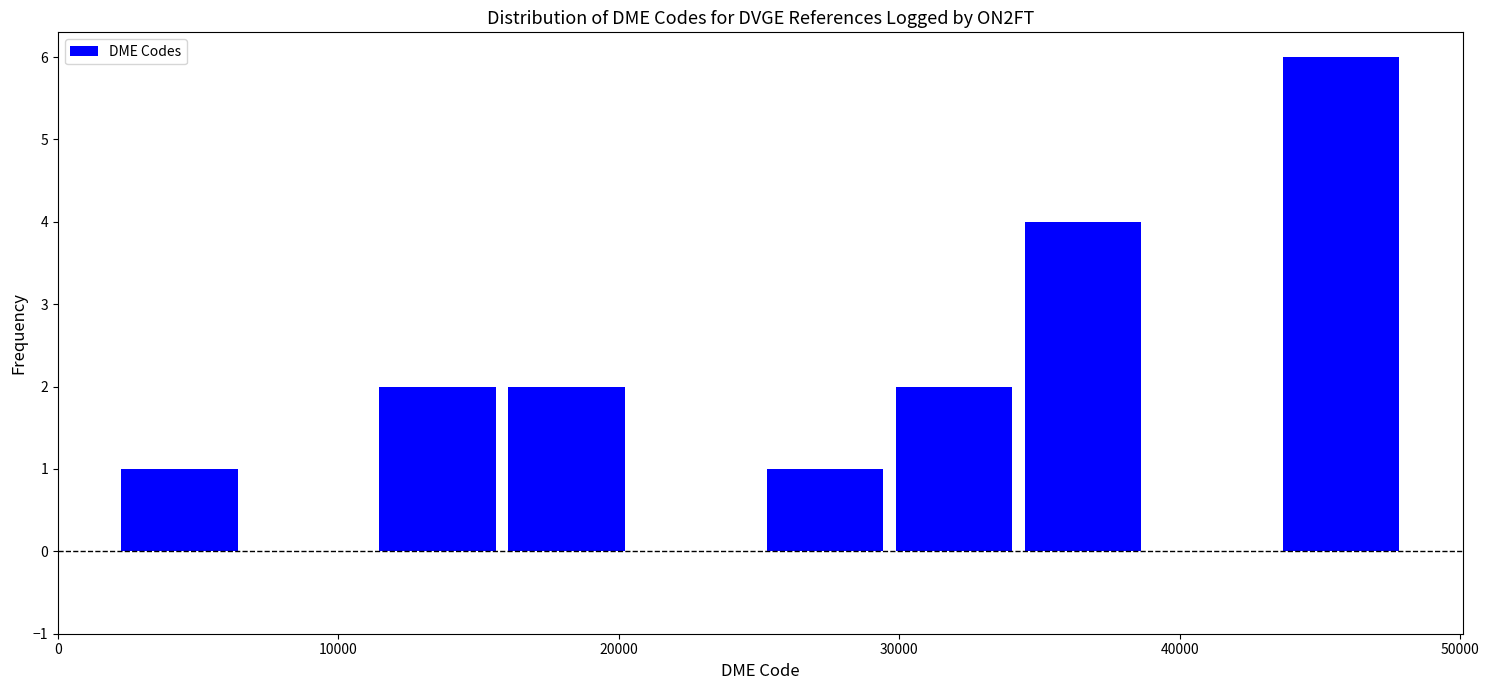

Over which range of the x-axis is the bar tallest?

43000 to 48000